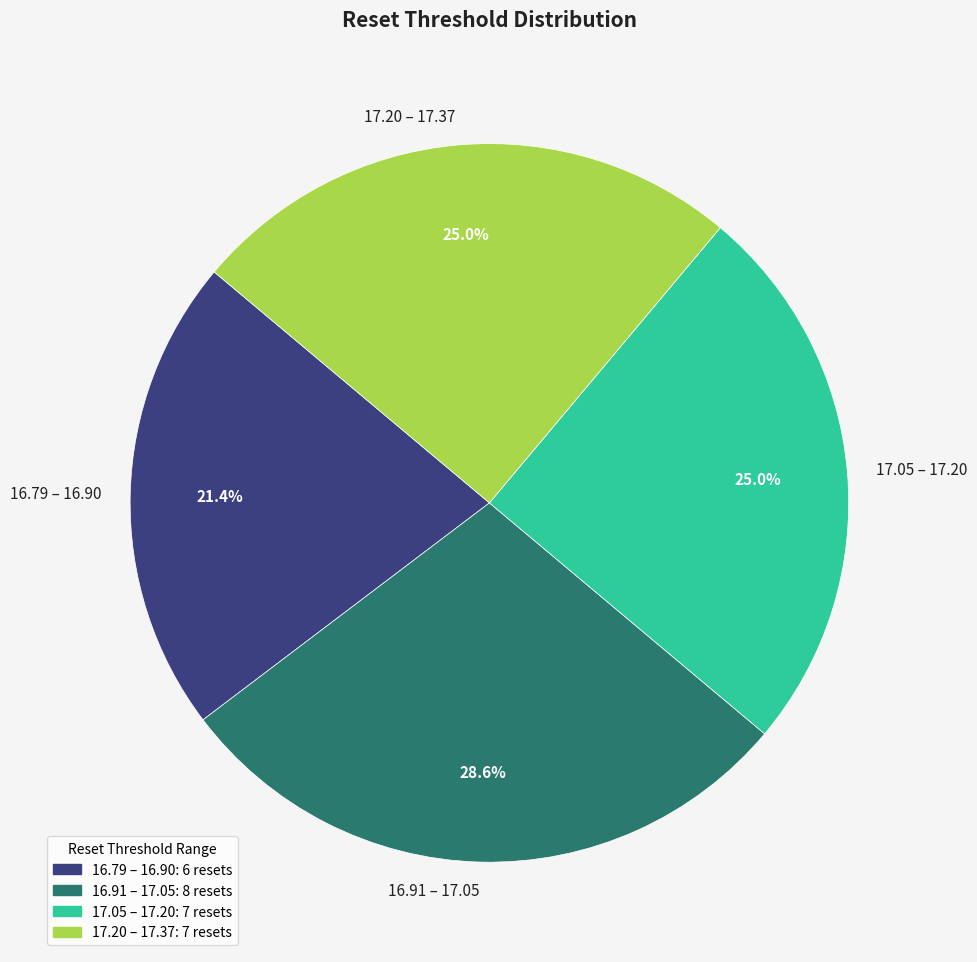

Which has a higher value, 17.20 – 17.37 or 16.91 – 17.05?

16.91 – 17.05